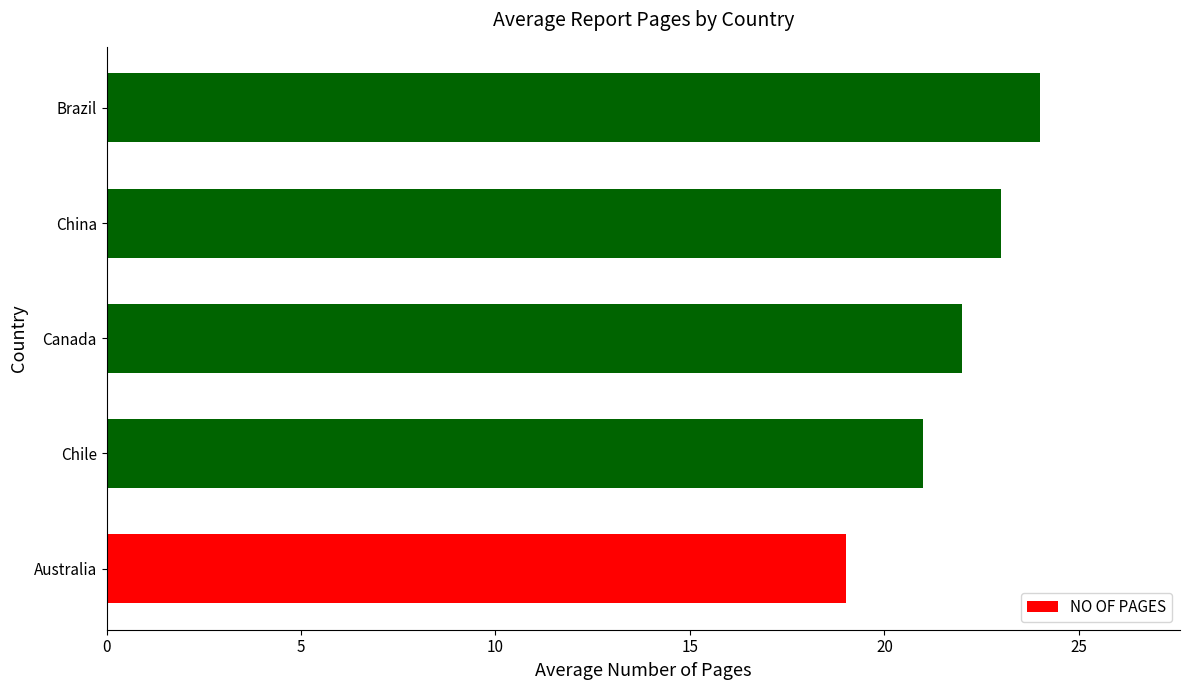

Count the number of data series in this chart.

1